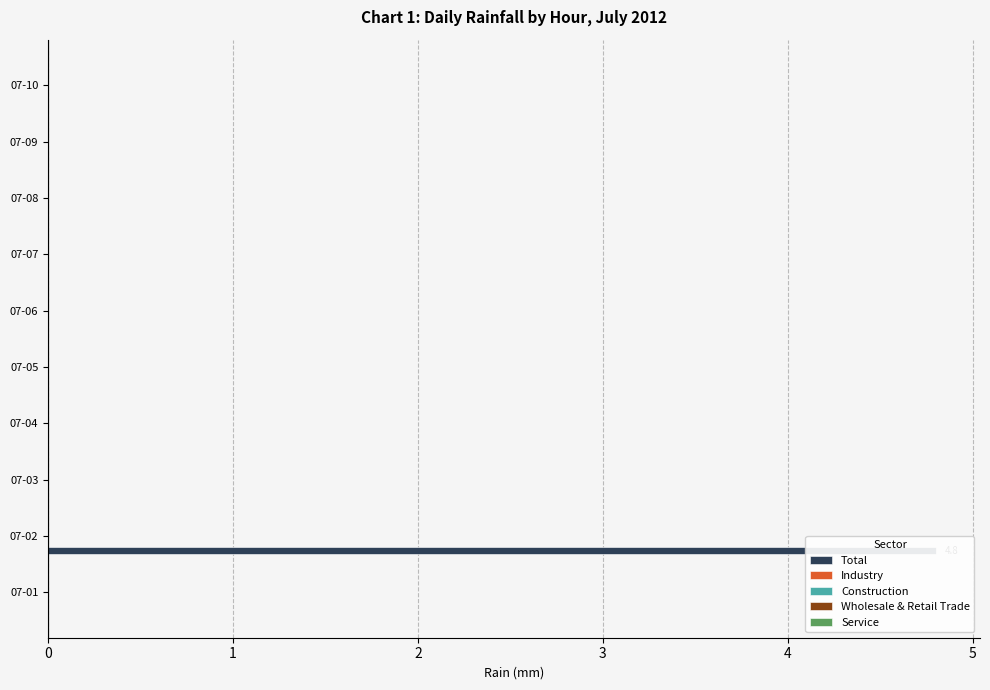

The Construction series shows 0.1 at 3. True or false?

False